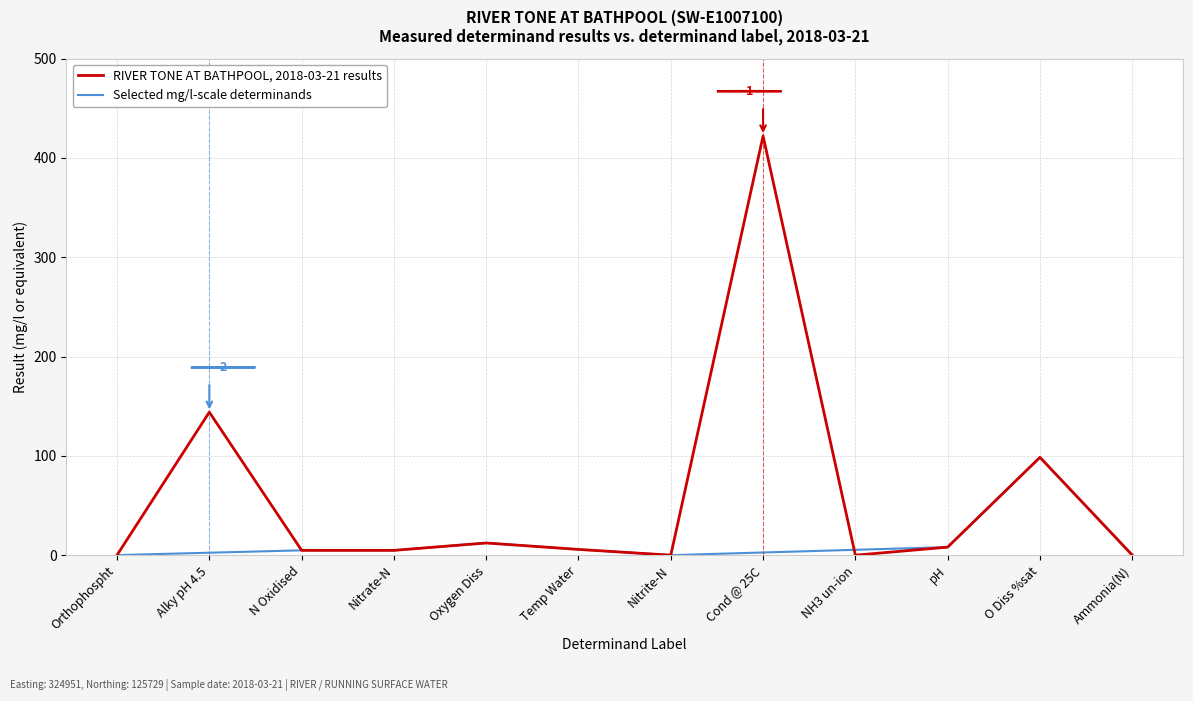

Reading left to right, list all the values displayed in this chart.

Orthophospht=0.1	Alky pH 4.5=144.0	N Oxidised=4.9	Nitrate-N=4.9	Oxygen Diss=12.3	Temp Water=5.8	Nitrite-N=0.0	Cond @ 25C=422.0	NH3 un-ion=0.0	pH=8.1	O Diss %sat=98.5	Ammonia(N)=0.1